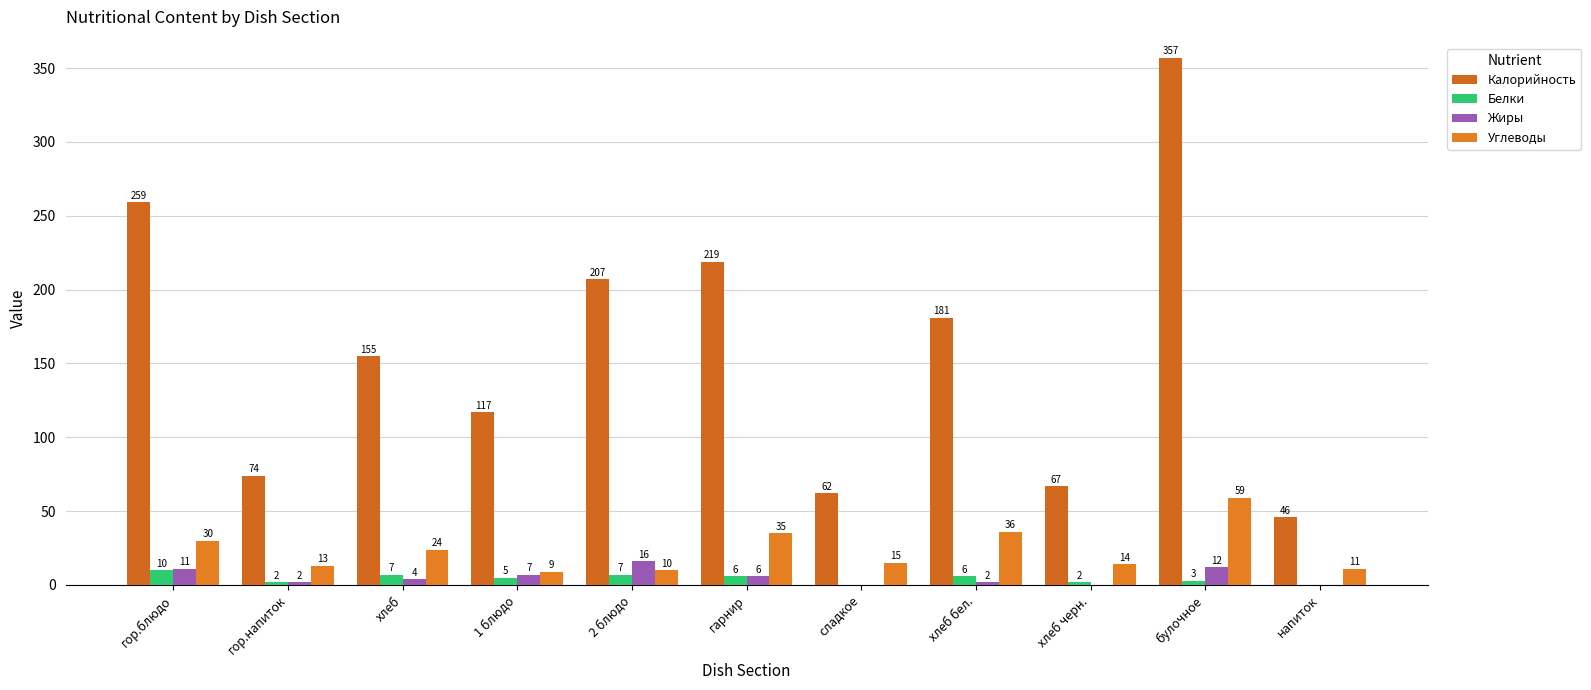

What is the greatest value displayed?

357